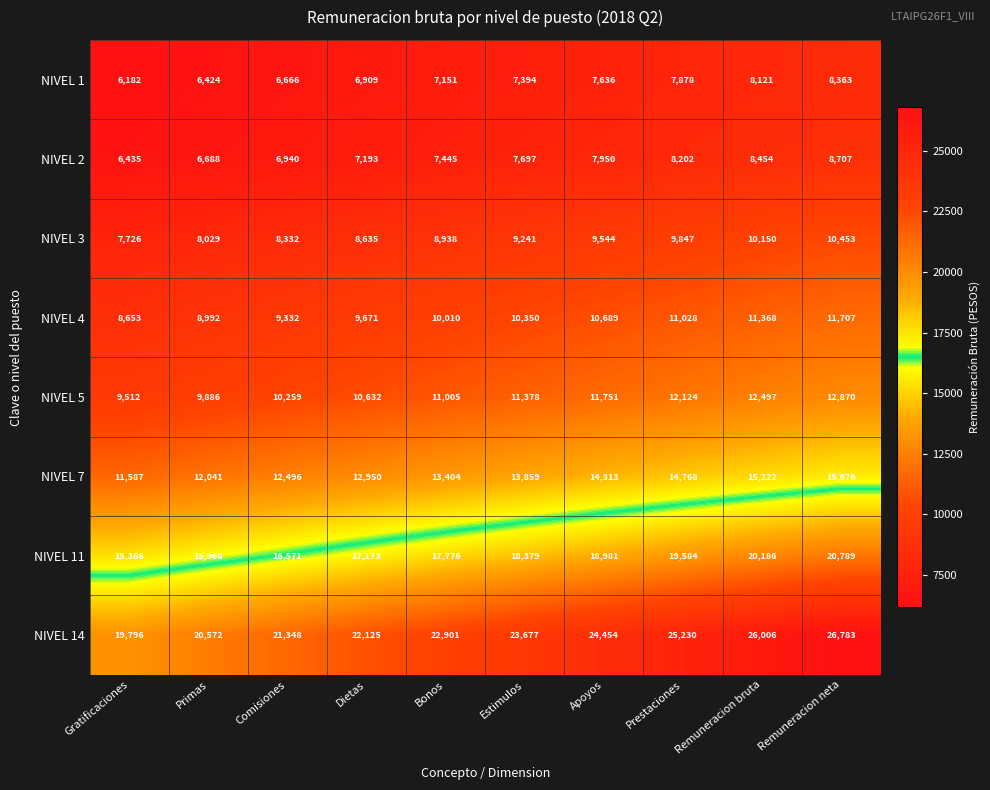

What is the sum of all NIVEL 1 values?

72724